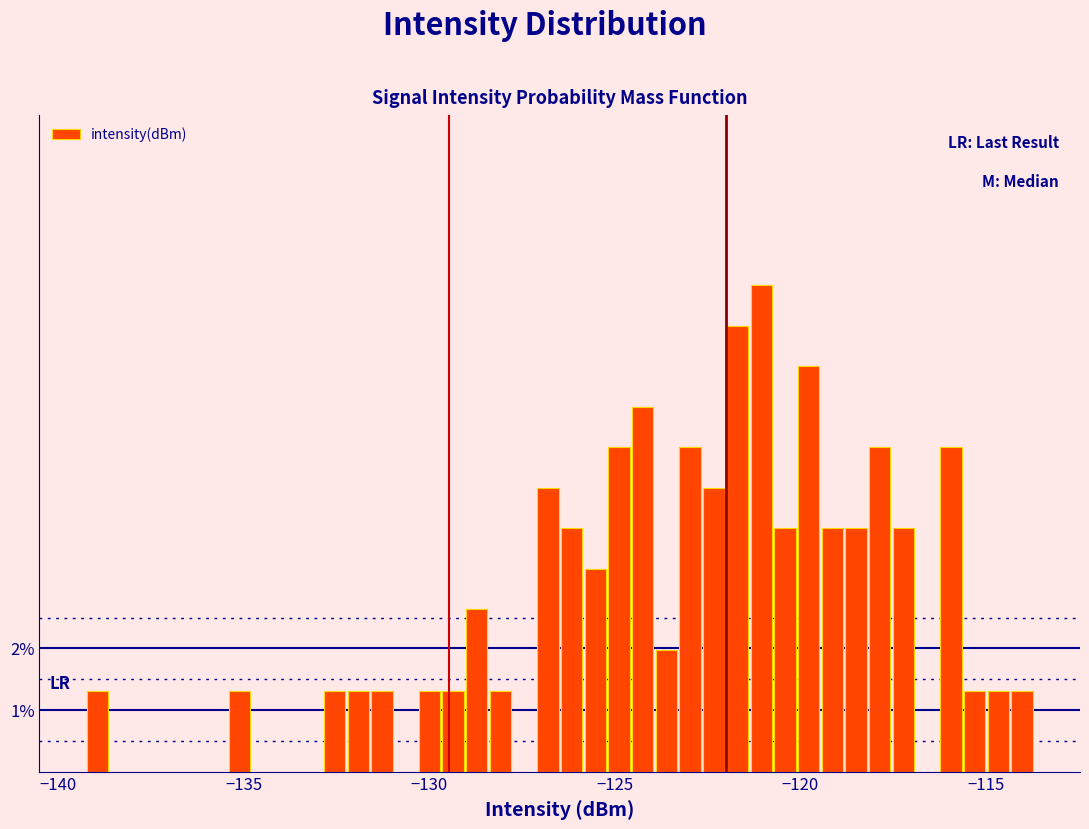

Read against the x-axis, roughly where is the centre of the tallest bar?

-121.0